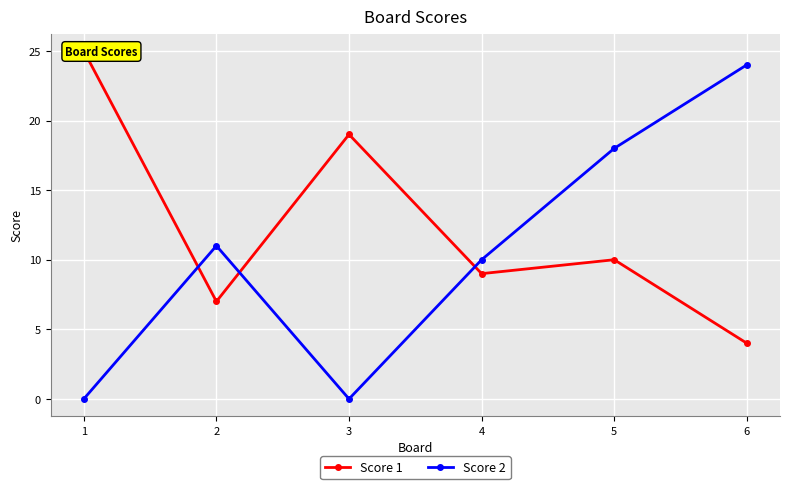

True or false: Score 1 has a value of 9 at 4.

True